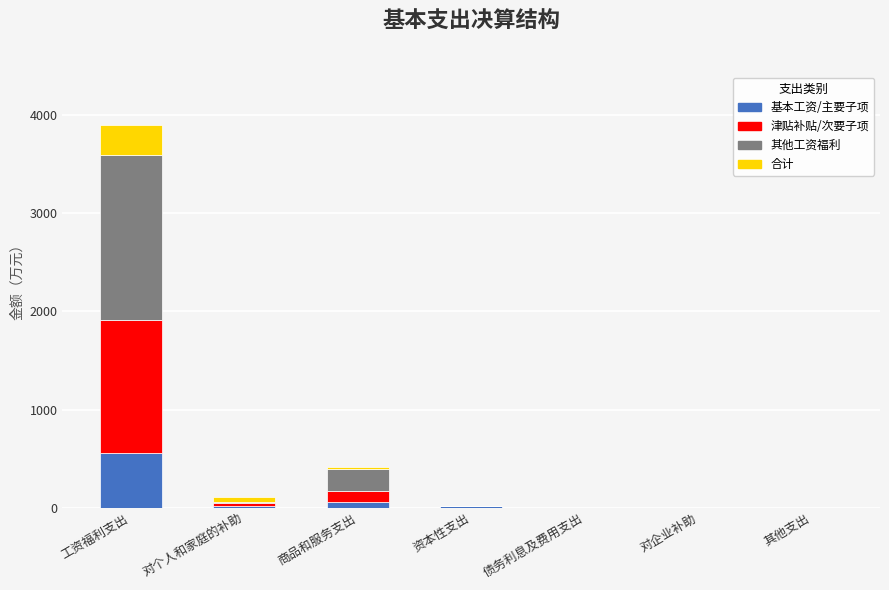

True or false: 基本工资/主要子项 has a value of 850.2 at 工资福利支出.

False